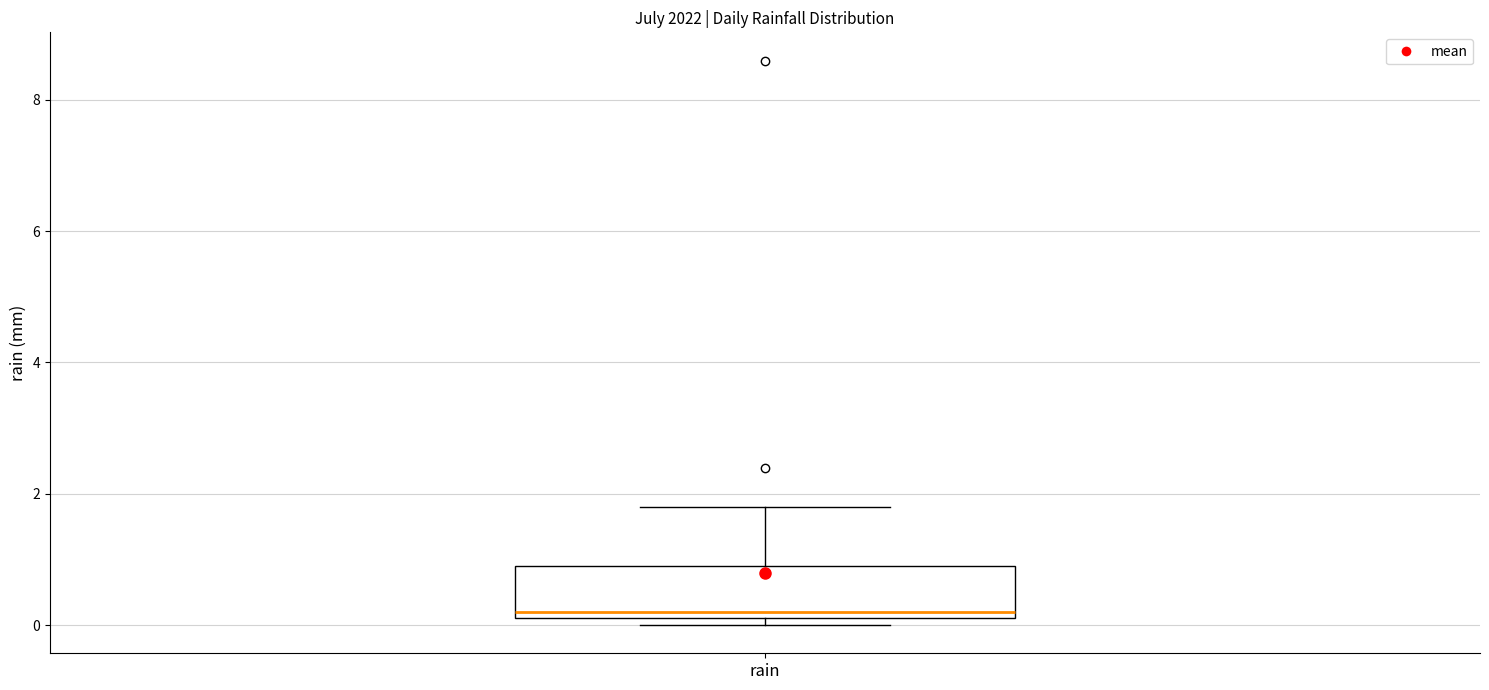

Read this box plot against the y-axis: the position of the median line, the range covered by the box, and the ends of both whiskers. The values are not printed on the chart, so give them approximately, as read against the axis.

median 0.2 (just above the box's lower edge), box 0.2 to 1.0, whiskers 0.0 to 1.8